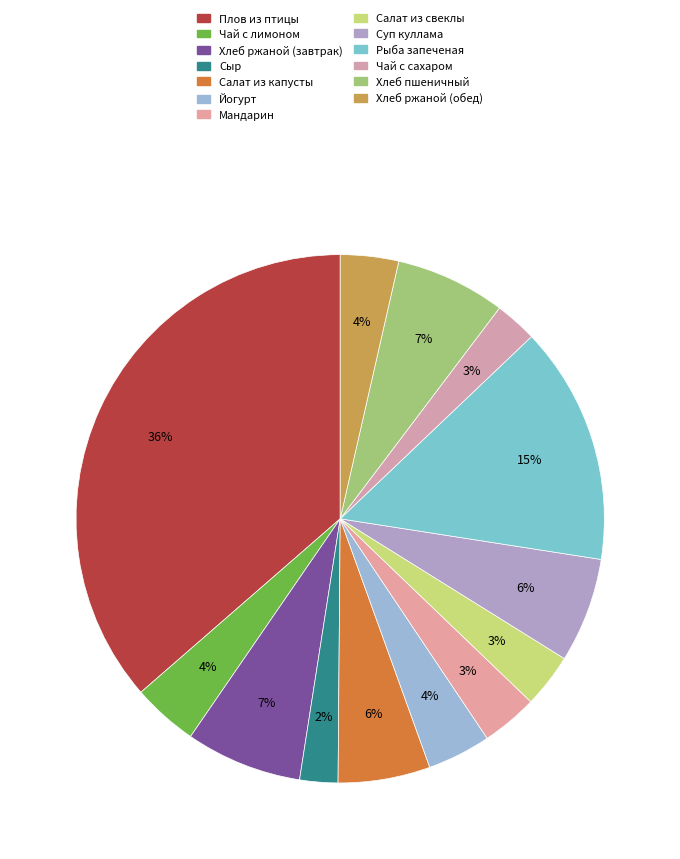

Count the number of slices in the pie.

13